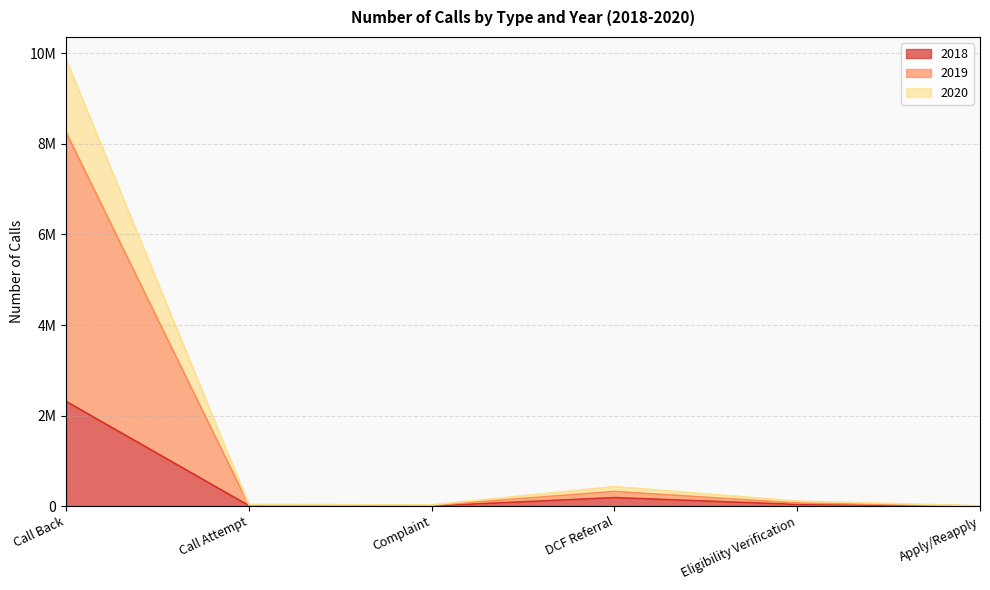

What is the difference between the 2020 values at Eligibility Verification and Complaint?

83565